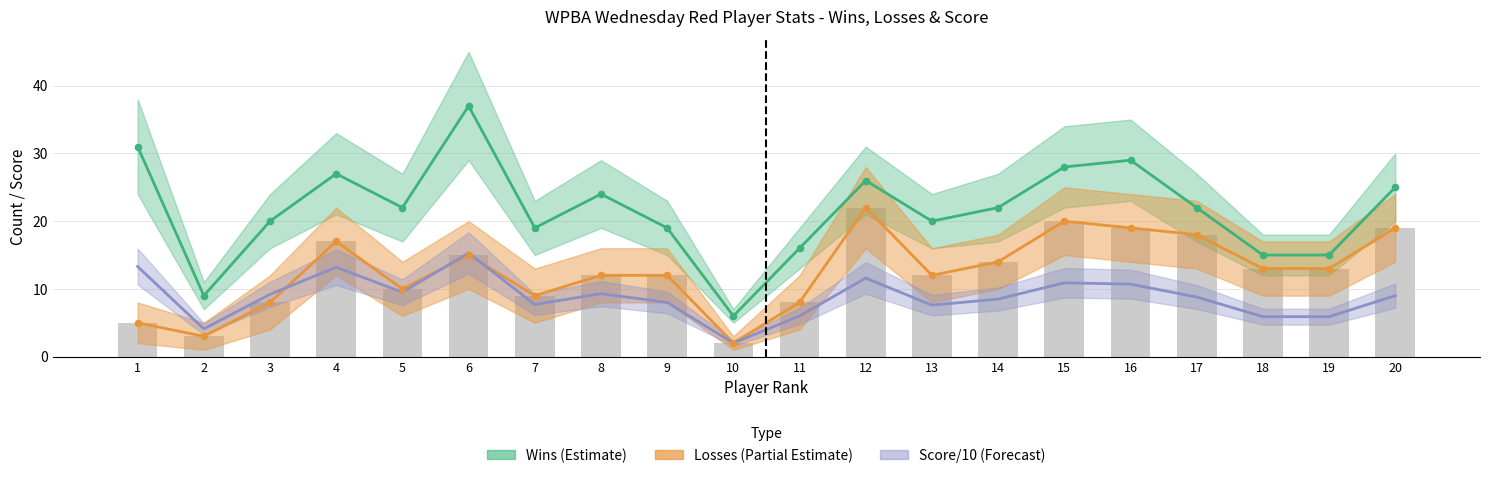

Which series has the largest total across all categories?

Wins (Estimate)